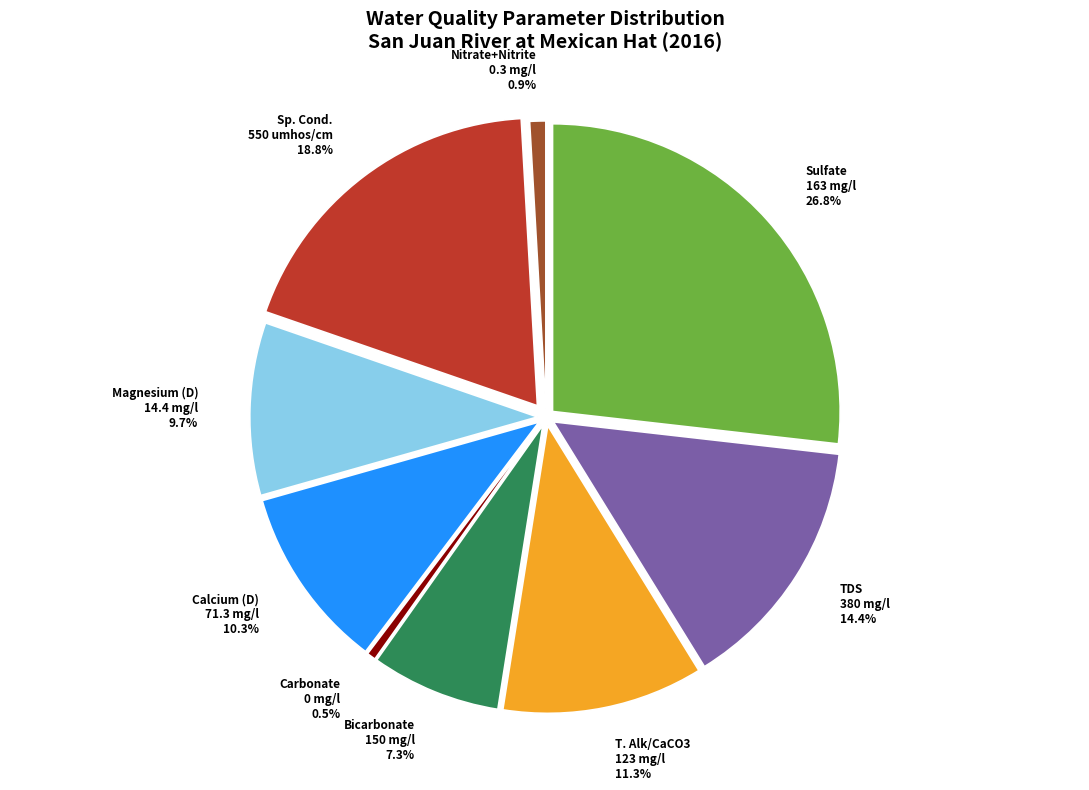

What is the ratio of the value at Magnesium (D) 14.4 mg/l to the value at Sulfate 163 mg/l?

0.4